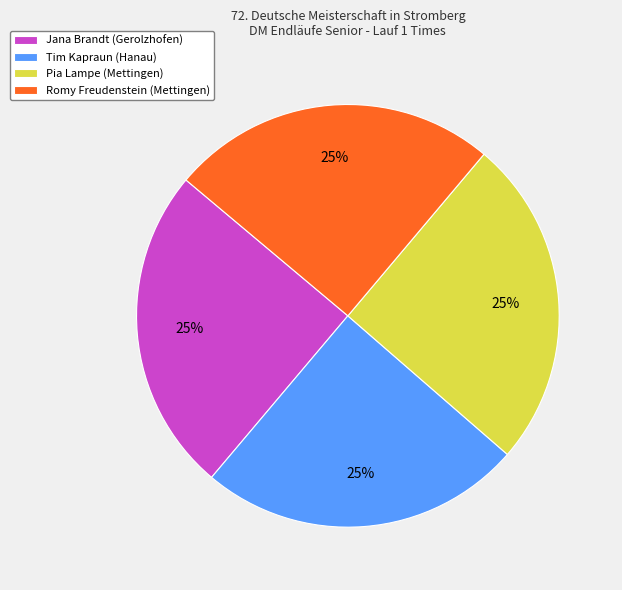

The Romy Freudenstein (Mettingen) slice represents 25% of the pie. True or false?

True